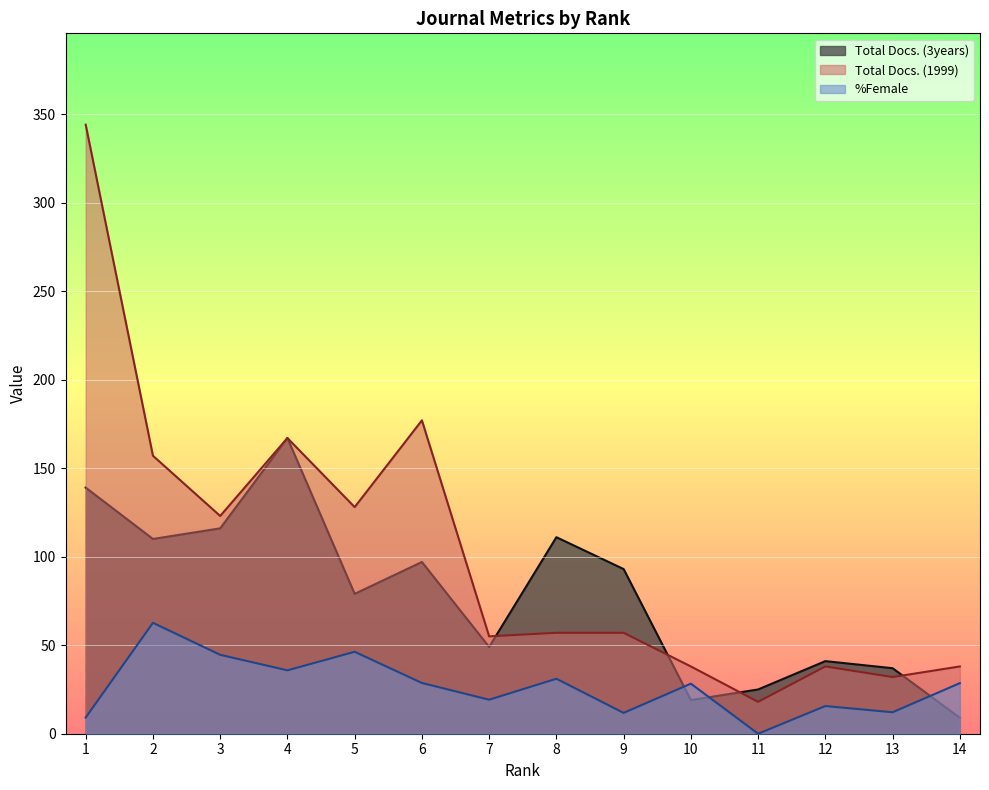

Which category has the highest value in the %Female series?

2